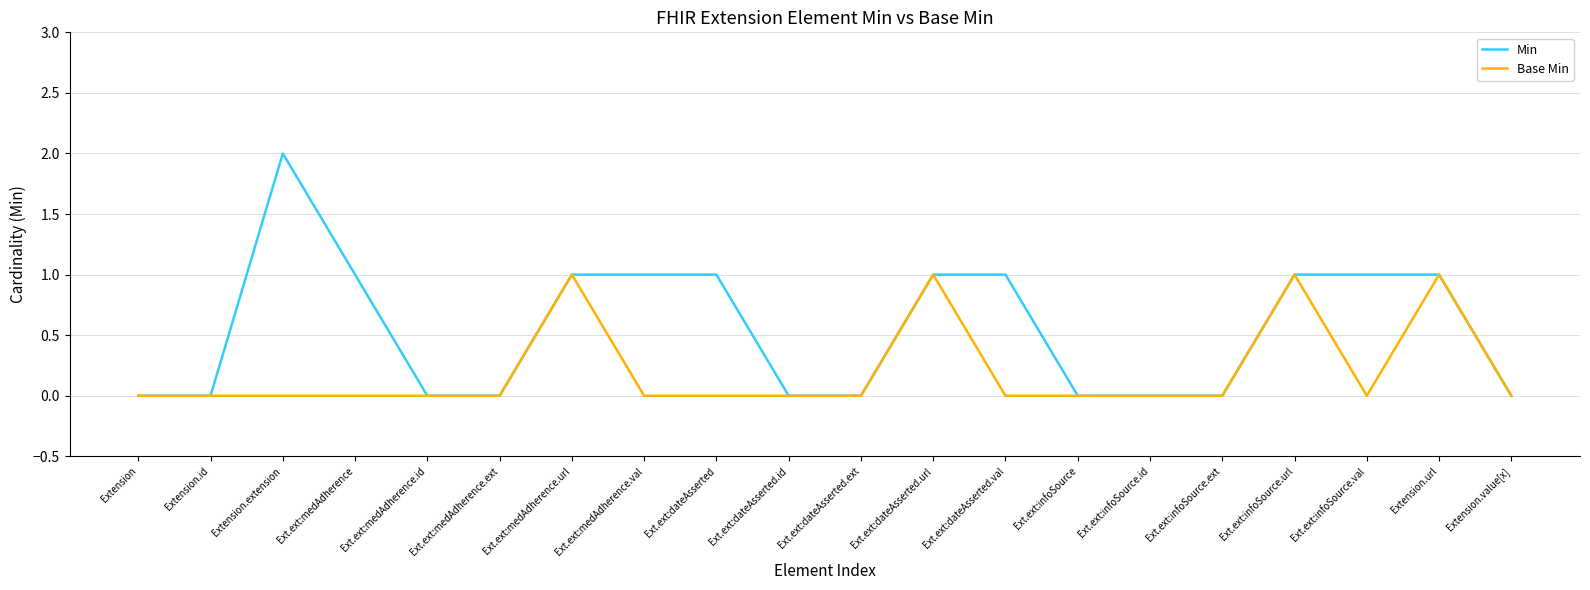

Which category has the highest value across all series?

Extension.extension